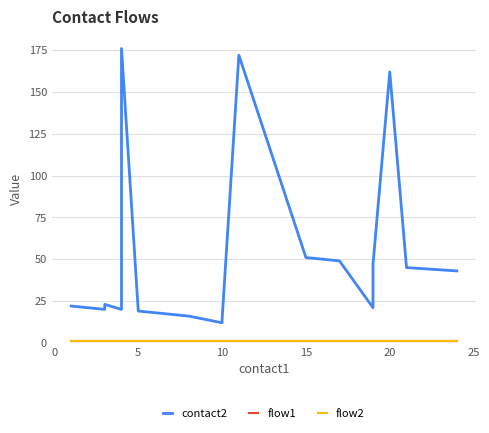

Which series has the widest spread of values?

contact2